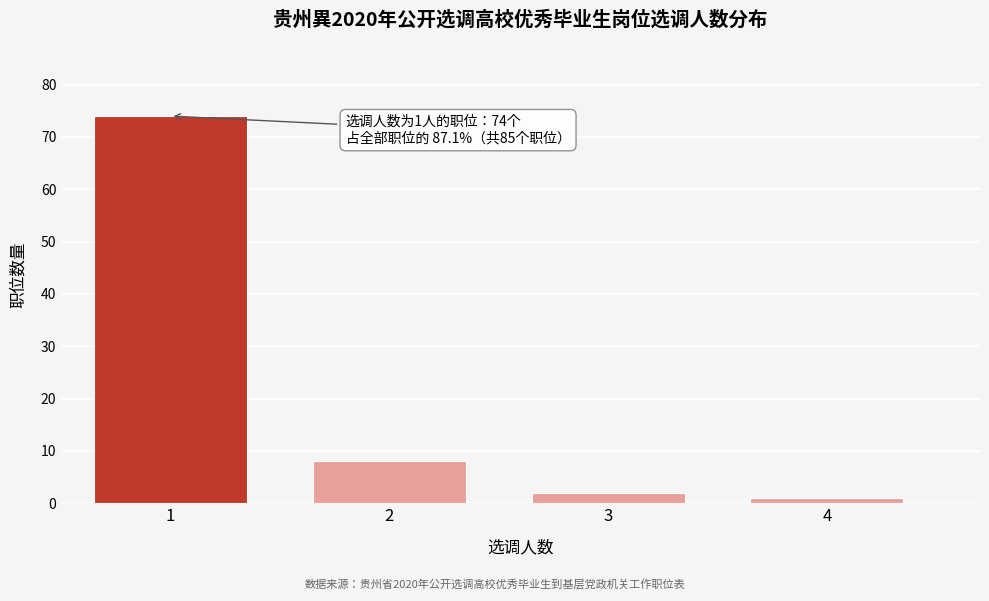

Reading right to left, extract all data points from this chart.

1	2	8	74